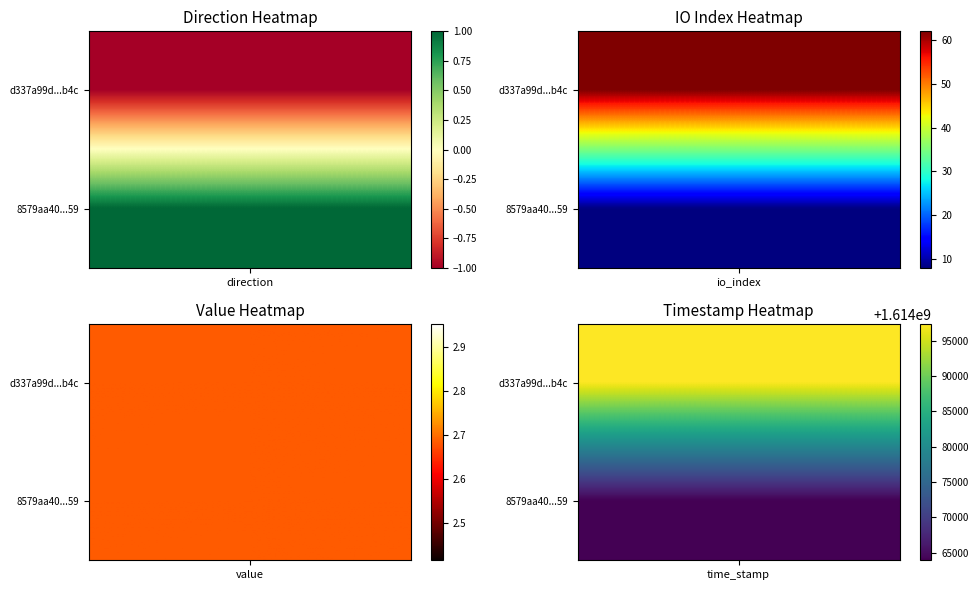

At time_stamp, list the series in order from smallest to largest.

8579aa408038e5eaefc4d7724d353f18478af59, d337a99d1f55d9319abe91a38bca5908bbc4b4c